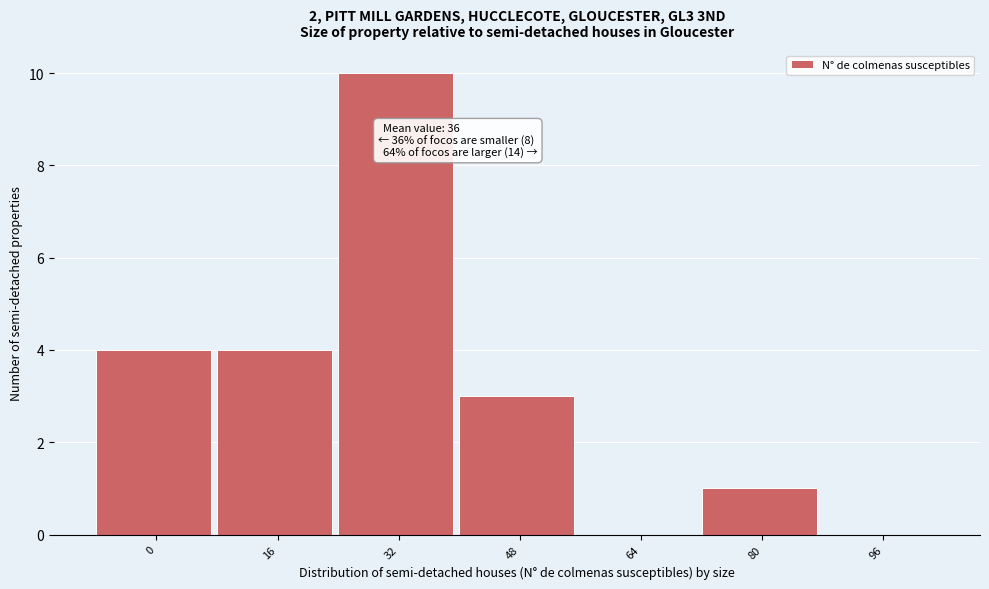

Reading left to right, extract all data points from this chart.

0=4	16=4	32=10	48=3	64=0	80=1	96=0